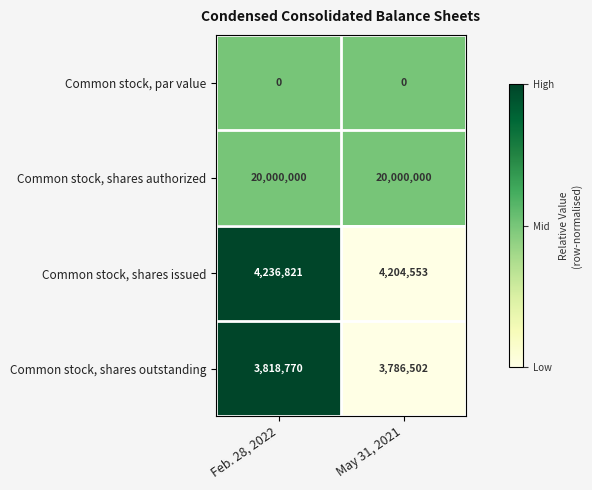

What is the difference between the maximum and minimum values in the Common stock, shares issued series?

32268